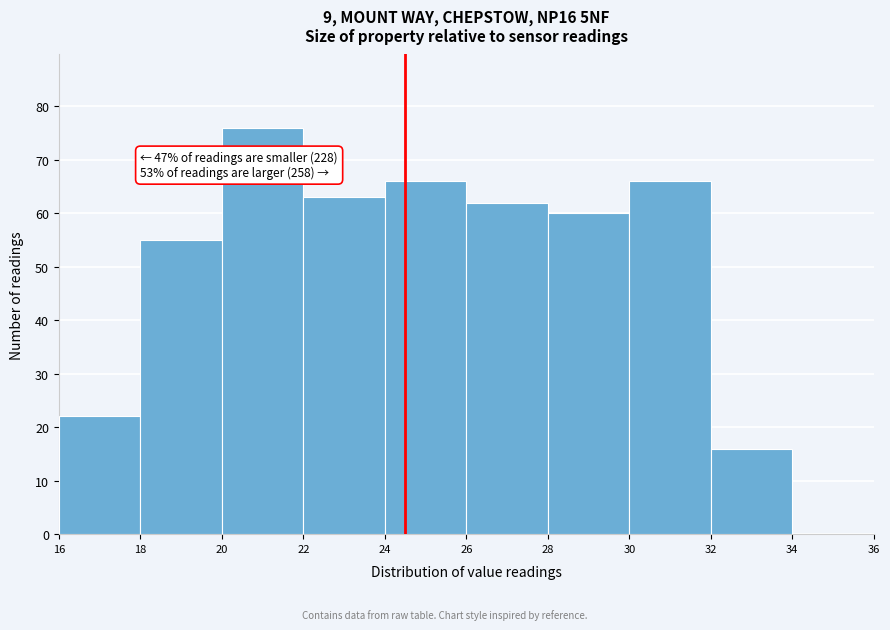

Over which range of the x-axis is the bar tallest?

20 to 22